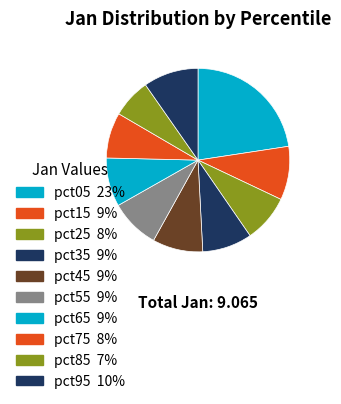

What percentage is the pct85 slice, to the nearest percent?

7%